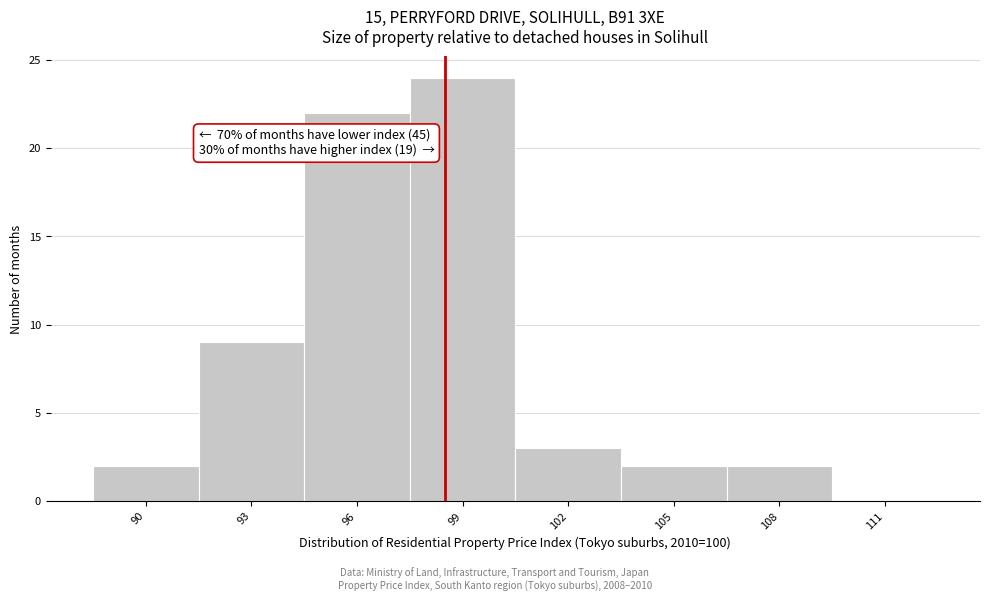

Reading left to right, what are all the values shown in this chart?

90=2	93=9	96=22	99=24	102=3	105=2	108=2	111=0